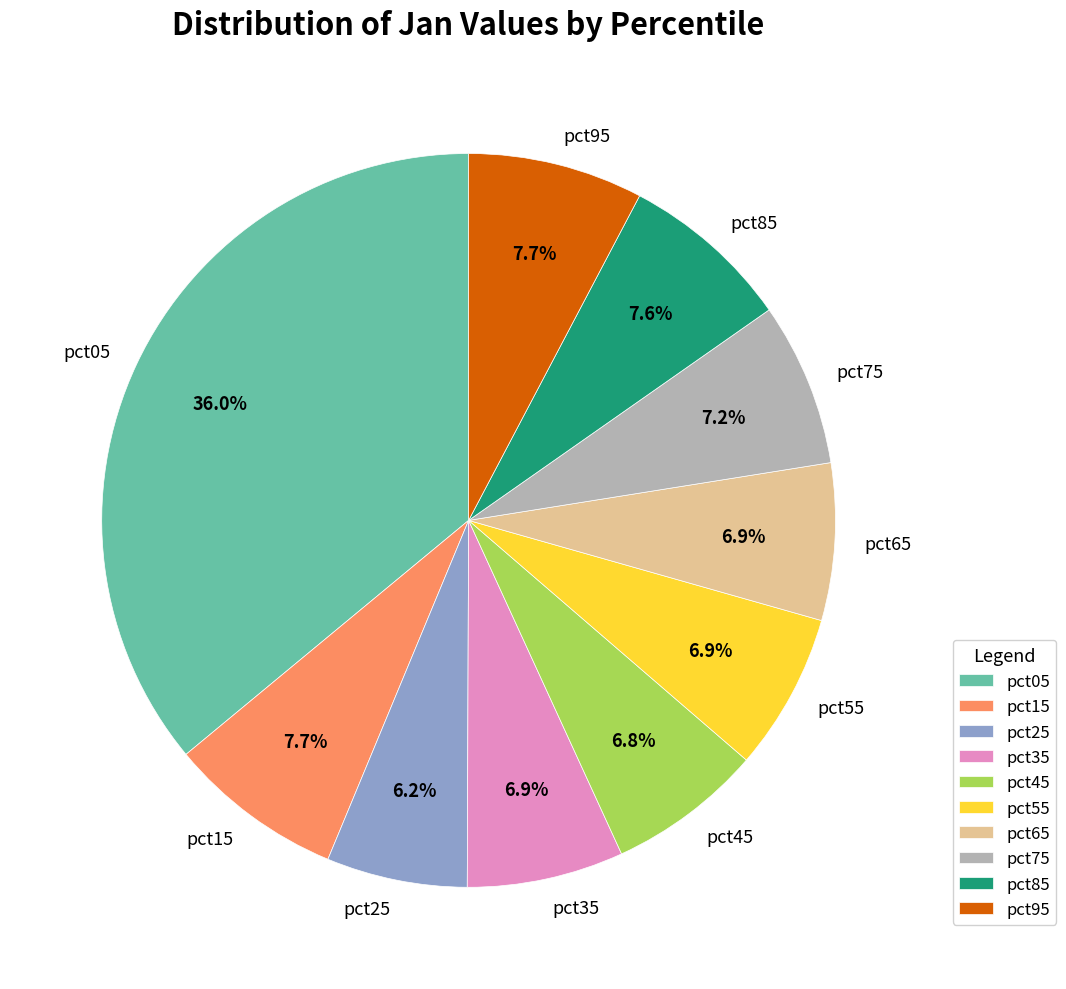

Which slice is the smallest?

pct25